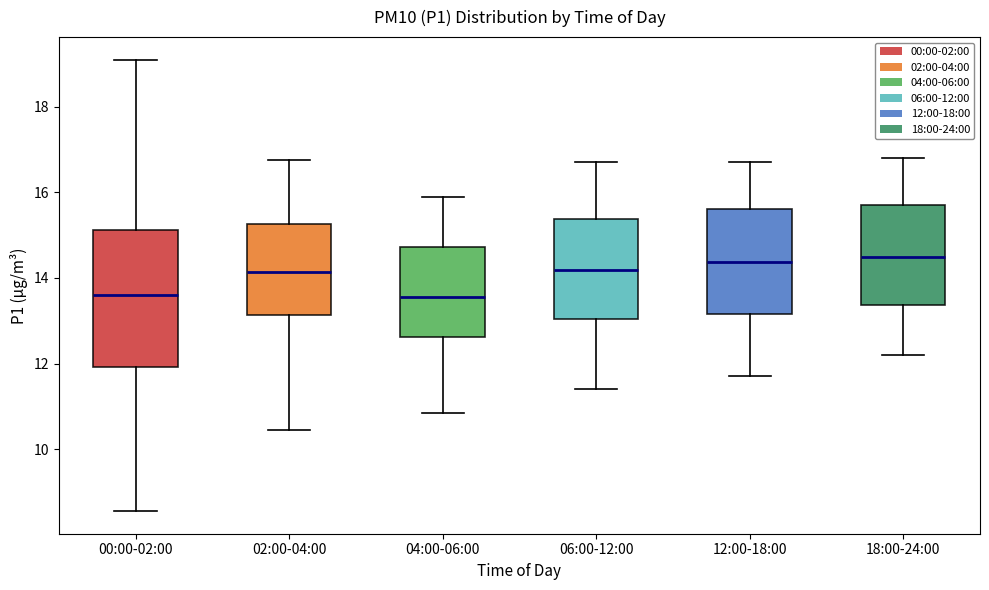

Where is the upper edge of the box for 04:00-06:00 on the y-axis? The values are not printed on the chart, so give them approximately, as read against the axis.

14.8